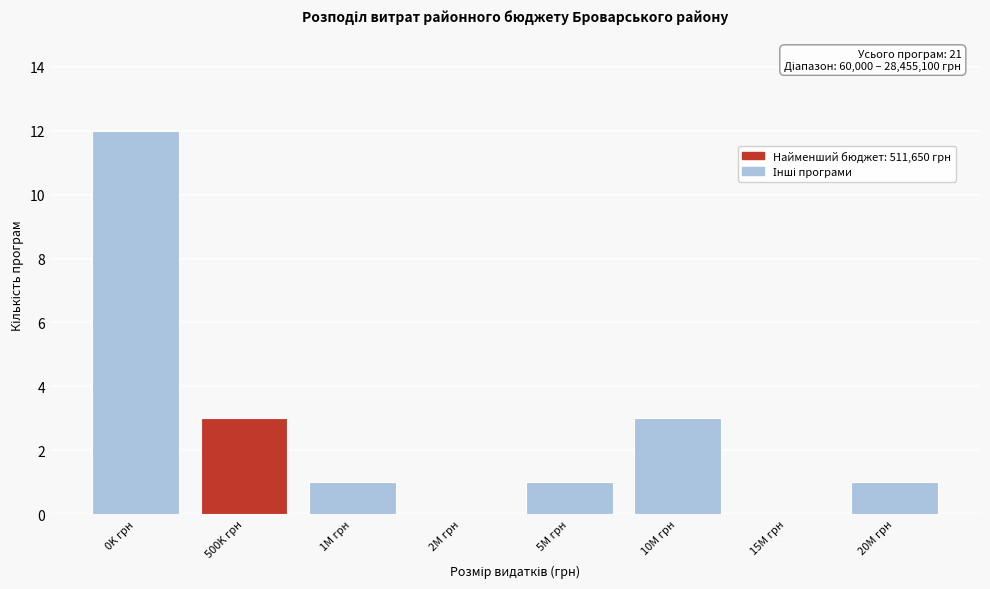

Reading right to left, extract all data points from this chart.

20M грн=1	15M грн=0	10M грн=3	5M грн=1	2M грн=0	1M грн=1	500K грн=3	0K грн=12